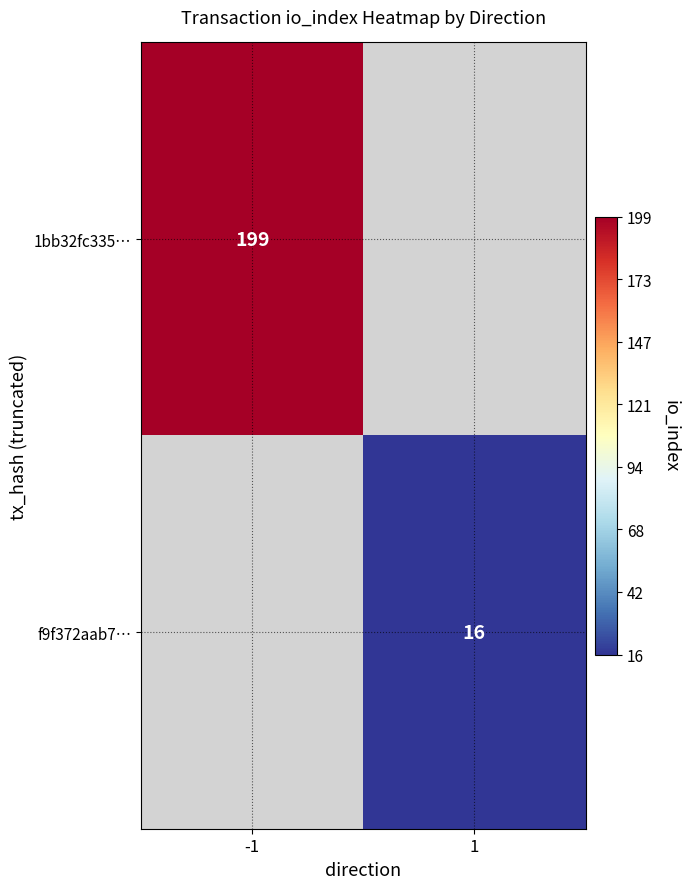

The 1bb32fc335… series shows 199 at -1. True or false?

True